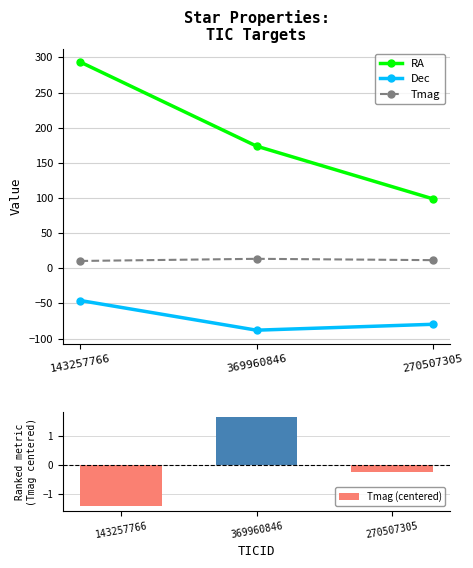

Reading left to right, extract all data points from this chart.

RA: 143257766=293.4	369960846=173.8	270507305=98.9
Dec: 143257766=-45.9	369960846=-88.1	270507305=-79.7
Tmag: 143257766=10.4	369960846=13.5	270507305=11.6
Tmag (centered): 143257766=-1.4	369960846=1.6	270507305=-0.2